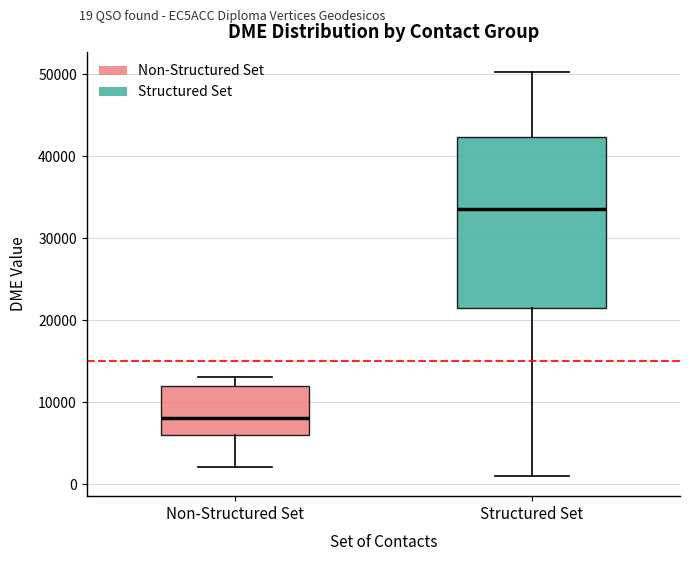

Where does the median line of the box for Structured Set sit on the y-axis? The values are not printed on the chart, so give them approximately, as read against the axis.

34000